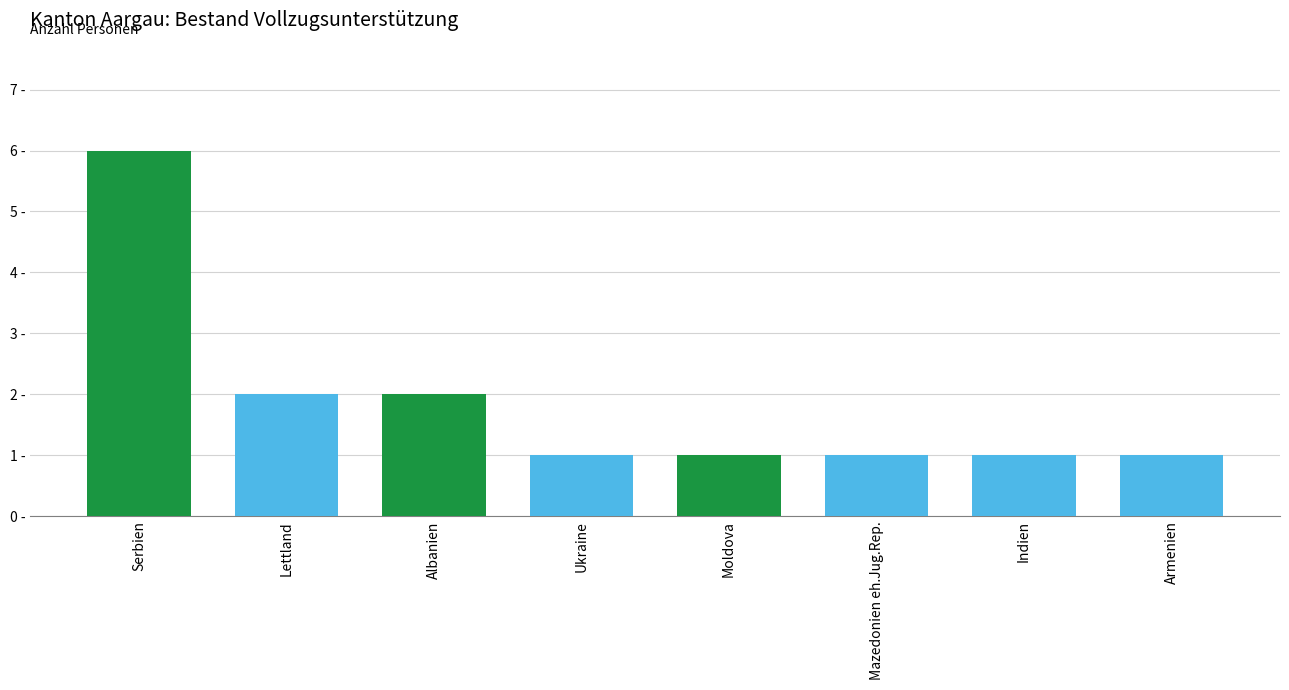

What is the difference between the maximum and minimum values?

5